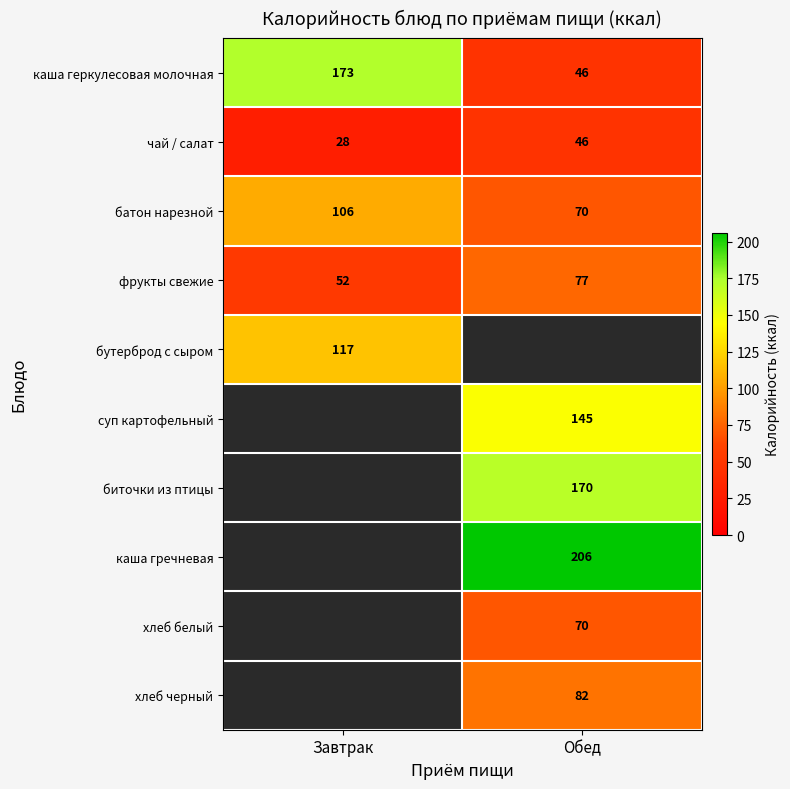

Rank the categories by фрукты свежие value from highest to lowest.

Обед, Завтрак